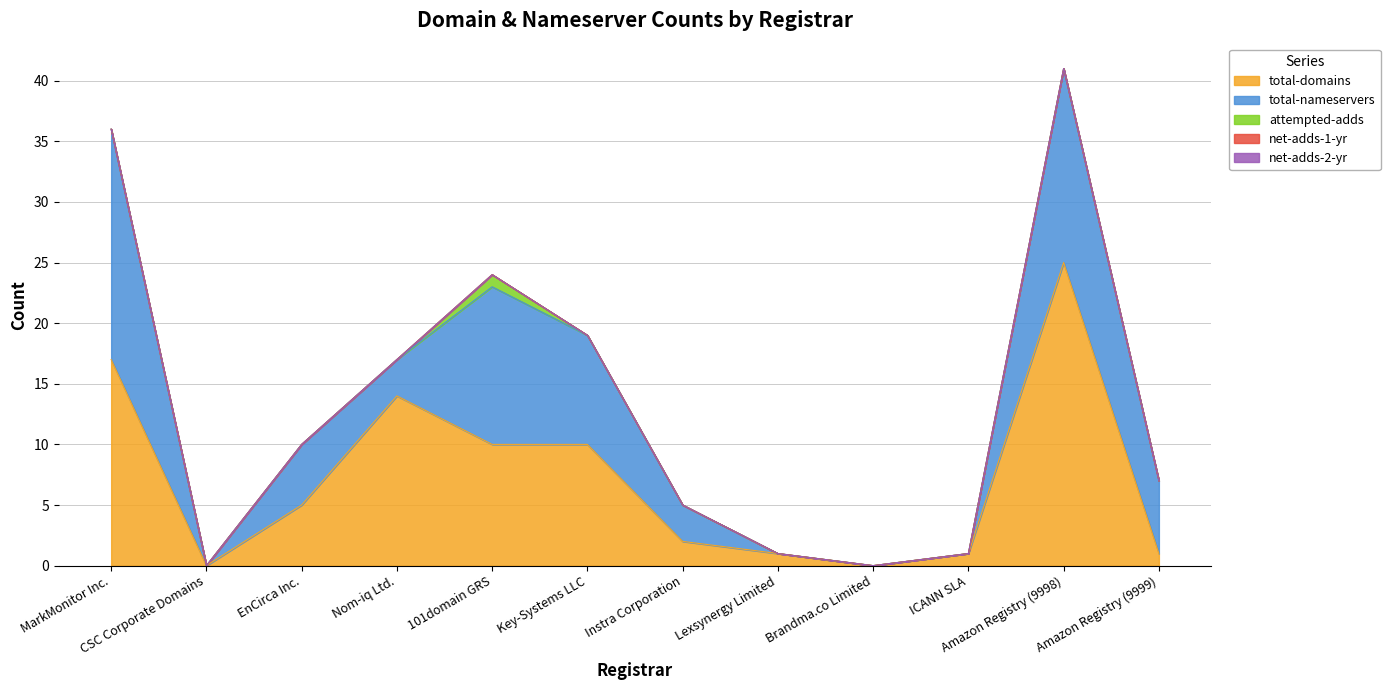

Does the chart have visible grid lines?

Yes